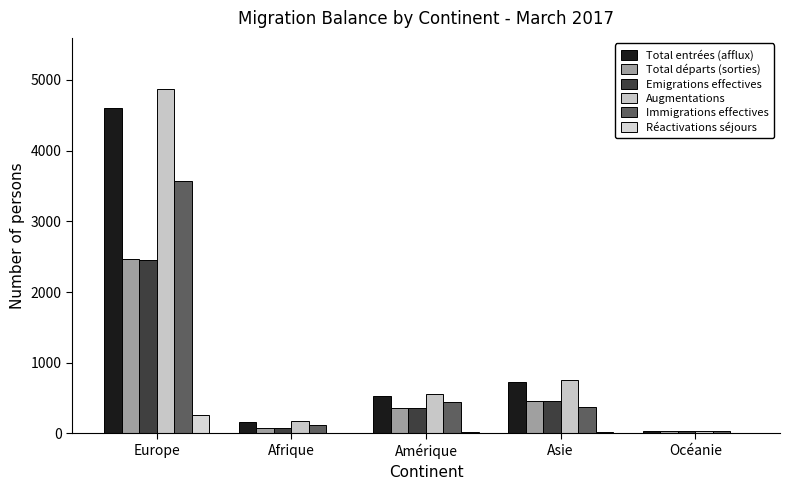

What is the total value across all series at Amérique?

2264